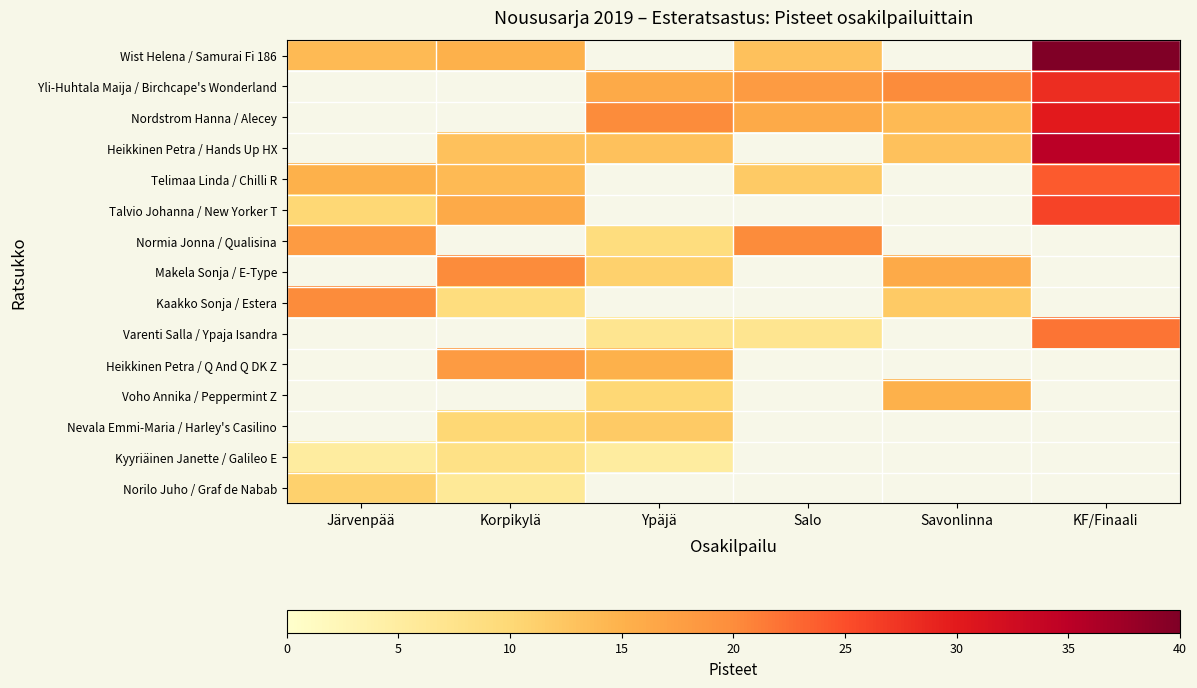

At which label does Wist Helena / Samurai Fi 186 reach its minimum?

Salo